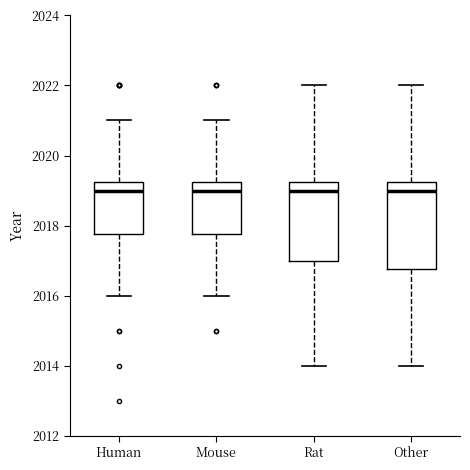

Reading left to right, transcribe this box plot: for each box, give where its median line is, the range the box spans, and where its two whiskers end, as read against the y-axis. The values are not printed on the chart, so give them approximately, as read against the axis.

Human: median 2019.0, box 2017.8 to 2019.2, whiskers 2016.0 to 2021.0
Mouse: median 2019.0, box 2017.8 to 2019.2, whiskers 2016.0 to 2021.0
Rat: median 2019.0, box 2017.0 to 2019.2, whiskers 2014.0 to 2022.0
Other: median 2019.0, box 2016.8 to 2019.2, whiskers 2014.0 to 2022.0